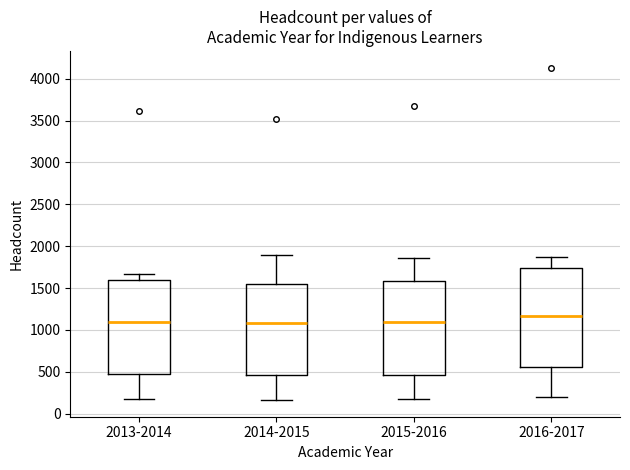

Reading left to right, read every box against the y-axis: the position of its median line, the range the box covers, and the ends of its whiskers. The values are not printed on the chart, so give them approximately, as read against the axis.

2013-2014: median 1100, box 500 to 1600, whiskers 150 to 1650
2014-2015: median 1100, box 450 to 1550, whiskers 150 to 1900
2015-2016: median 1100, box 450 to 1600, whiskers 200 to 1850
2016-2017: median 1150, box 550 to 1750, whiskers 200 to 1900